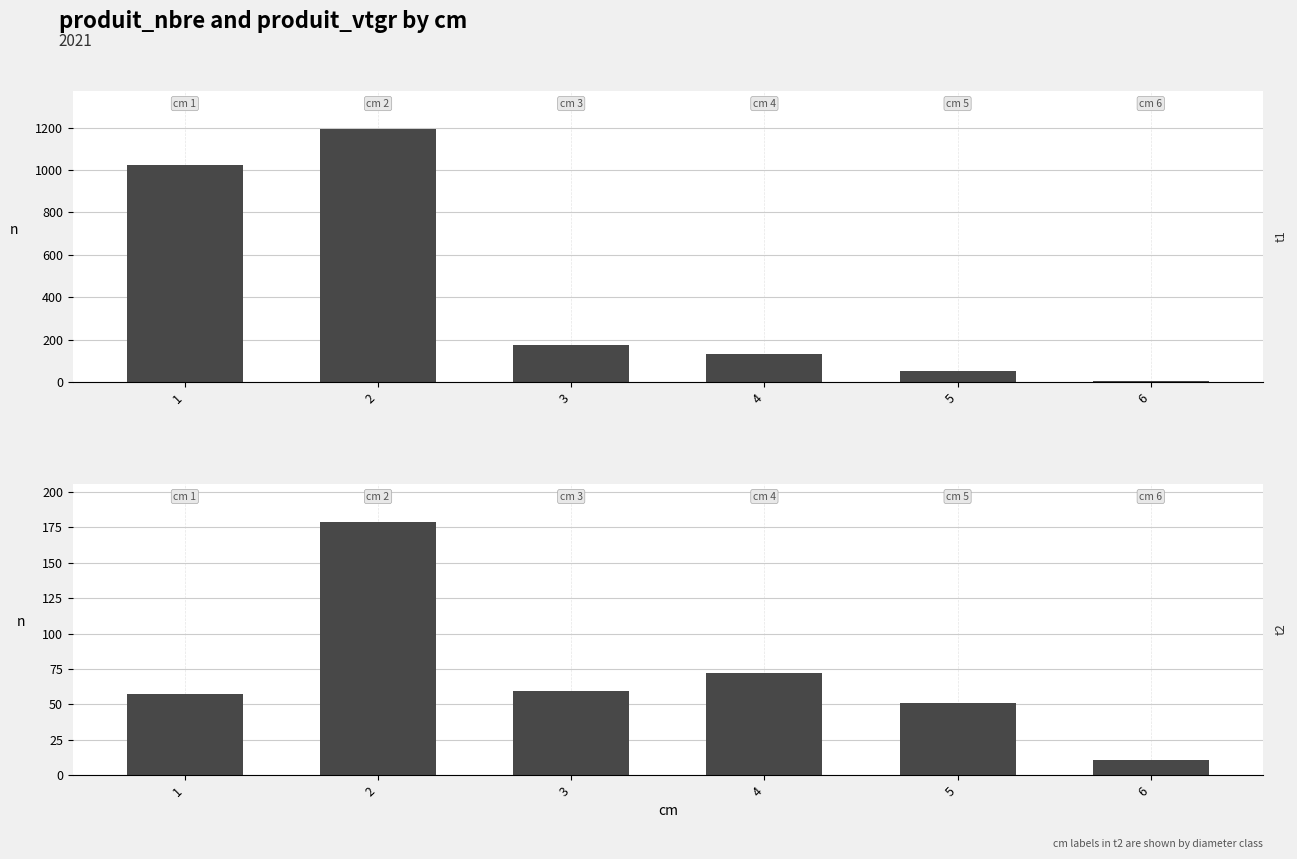

Which series changed the most between 3 and 6?

produit_nbre